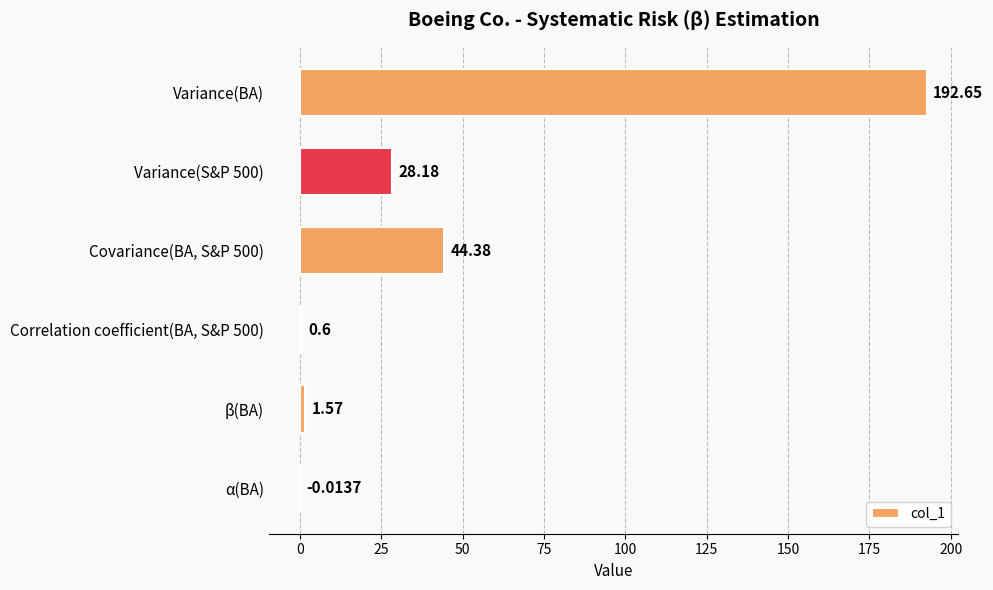

Which category has the highest value across all series?

Variance(BA)